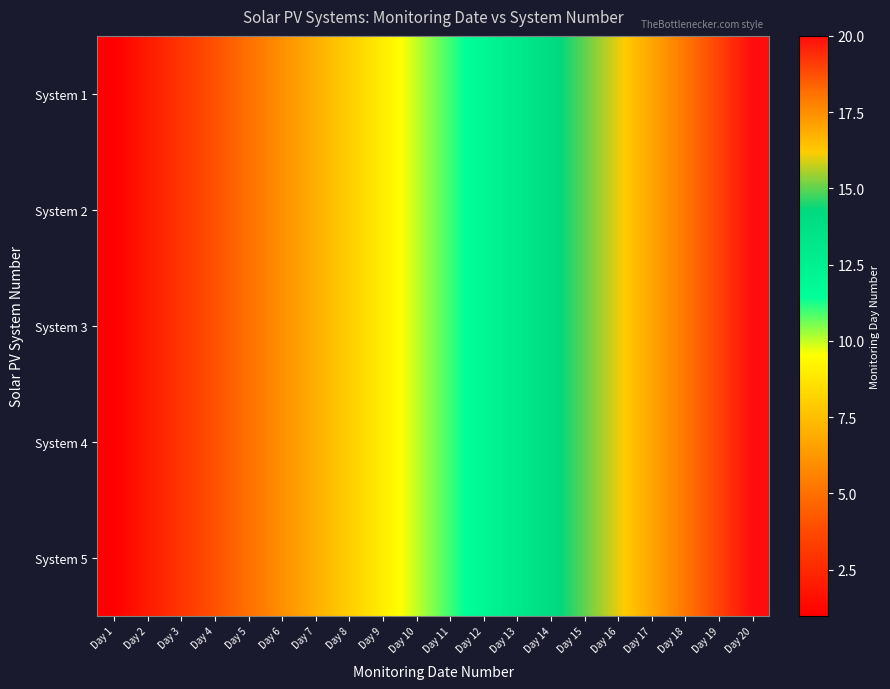

What is the smallest value displayed?

1